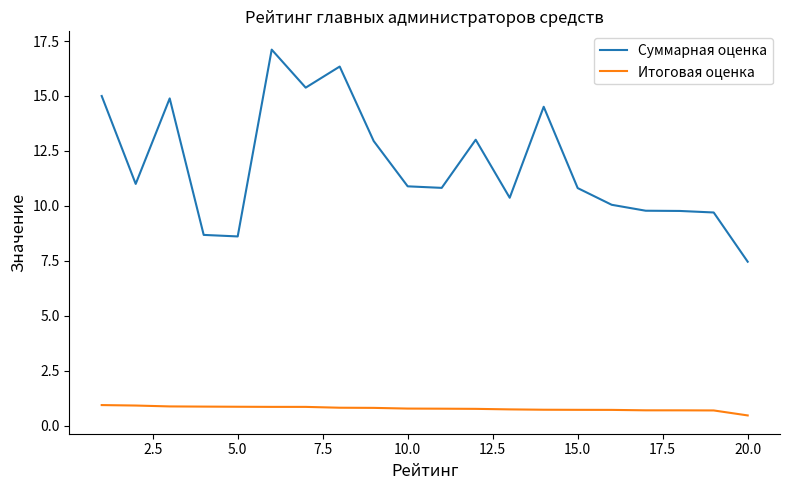

Which series has the largest range (max minus min)?

Суммарная оценка